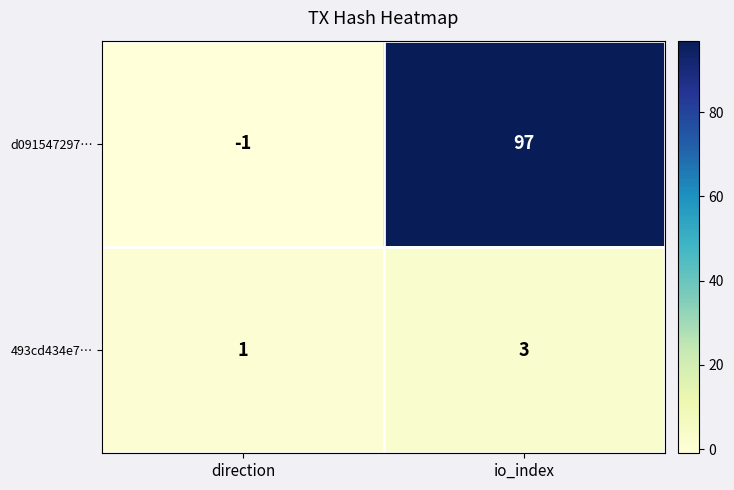

True or false: d091547297… has a value of -1 at direction.

True